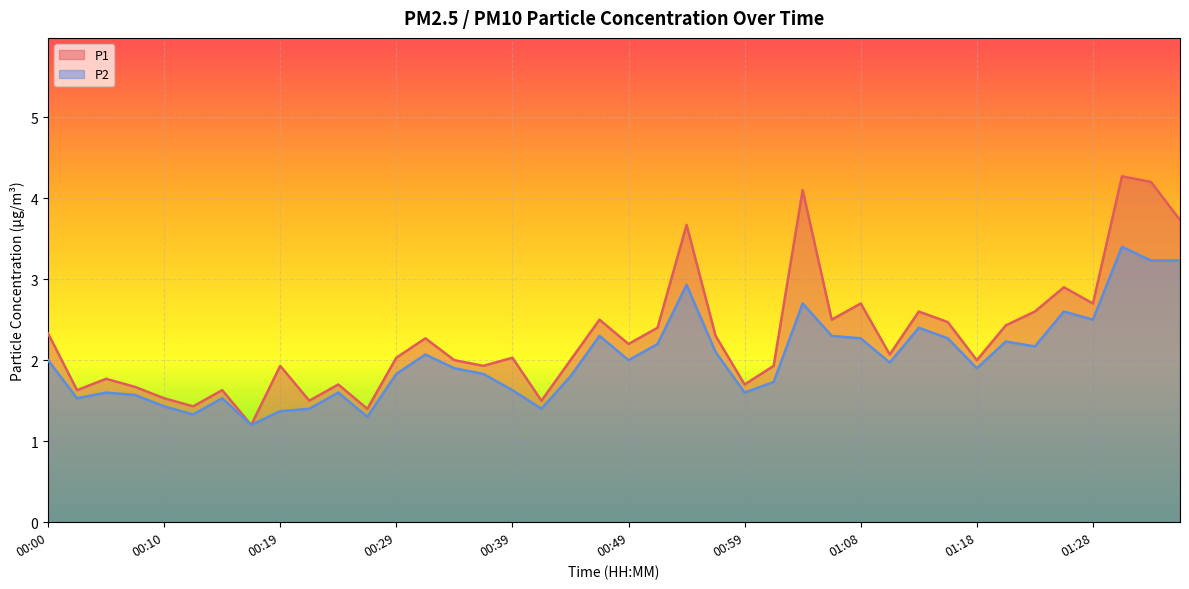

What position from the right is 00:17?

33